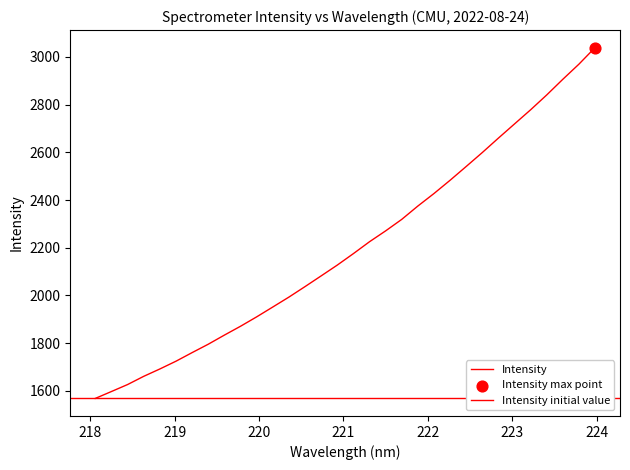

Approximately how many times larger is the value at 218.6332 compared to 221.1174?

0.8